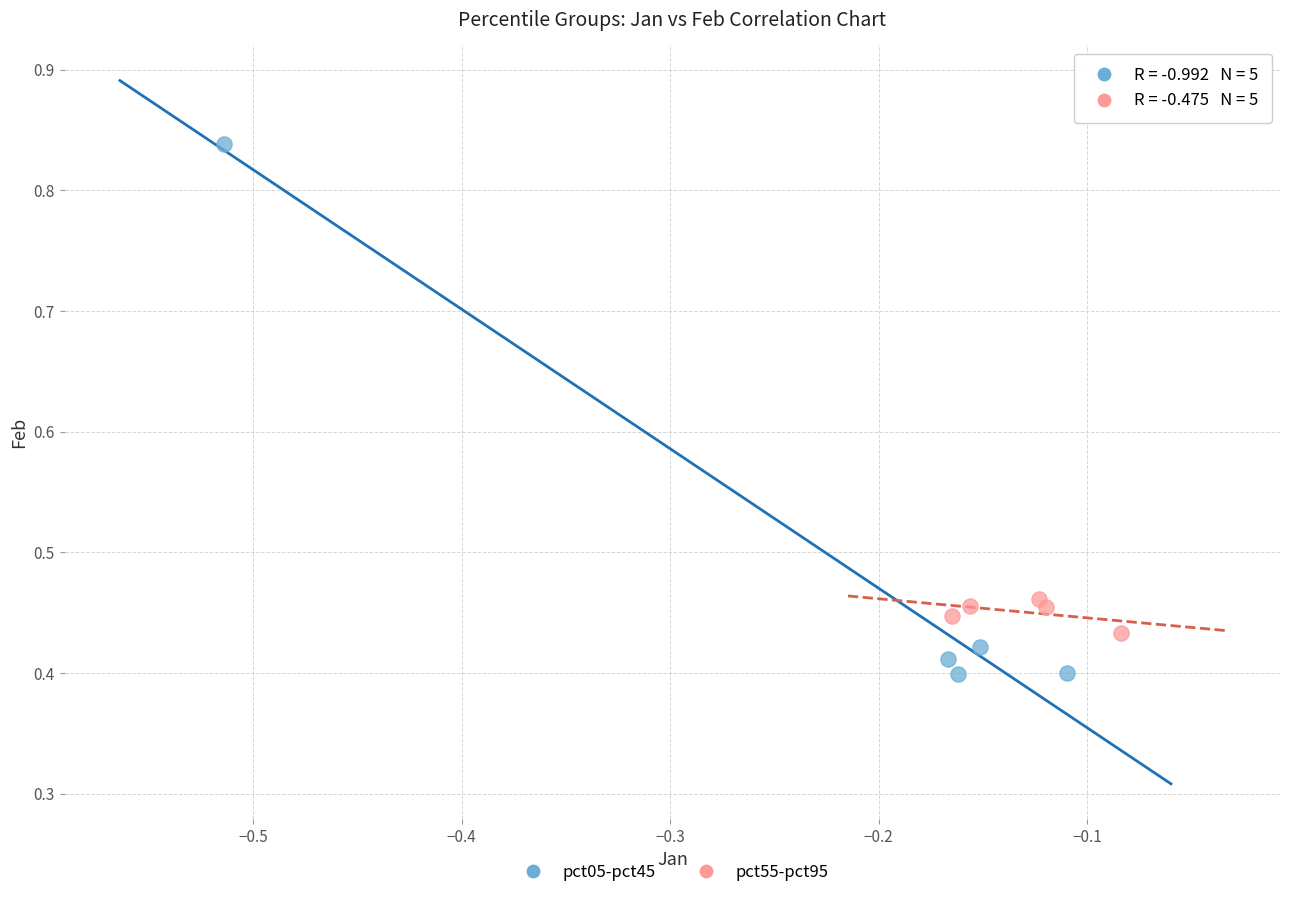

What are all the series names shown in the legend?

pct05-pct45, pct55-pct95